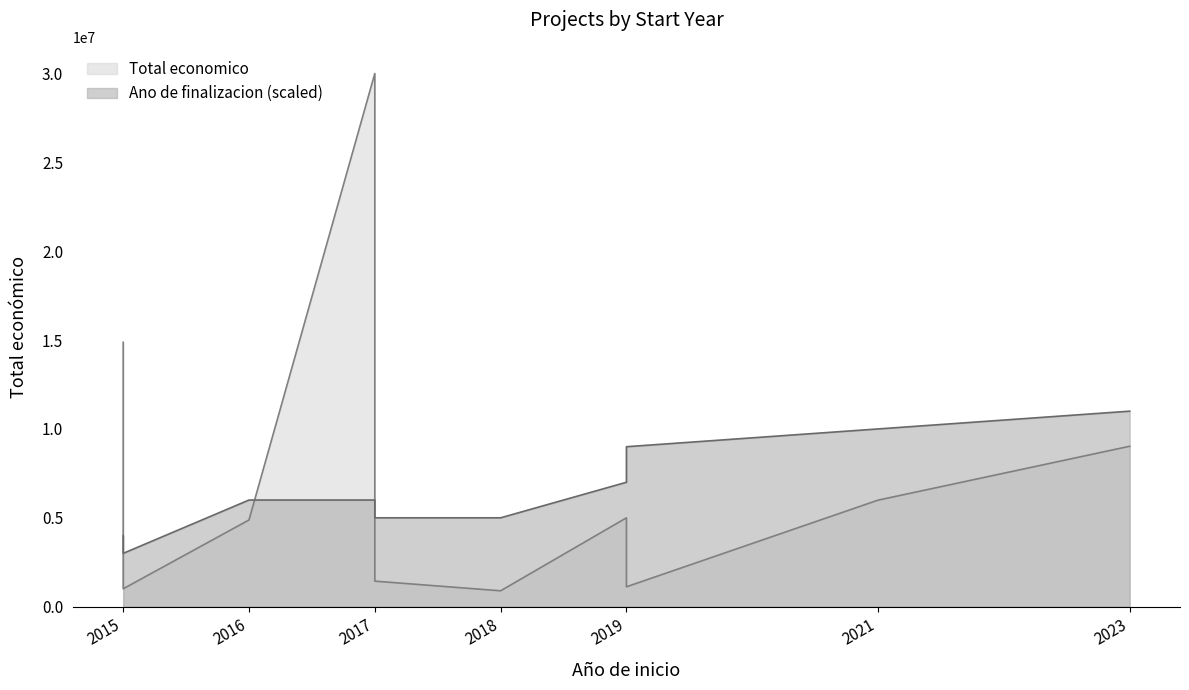

After their last crossing, which series has the higher values: Ano de finalizacion or Total economico?

Ano de finalizacion